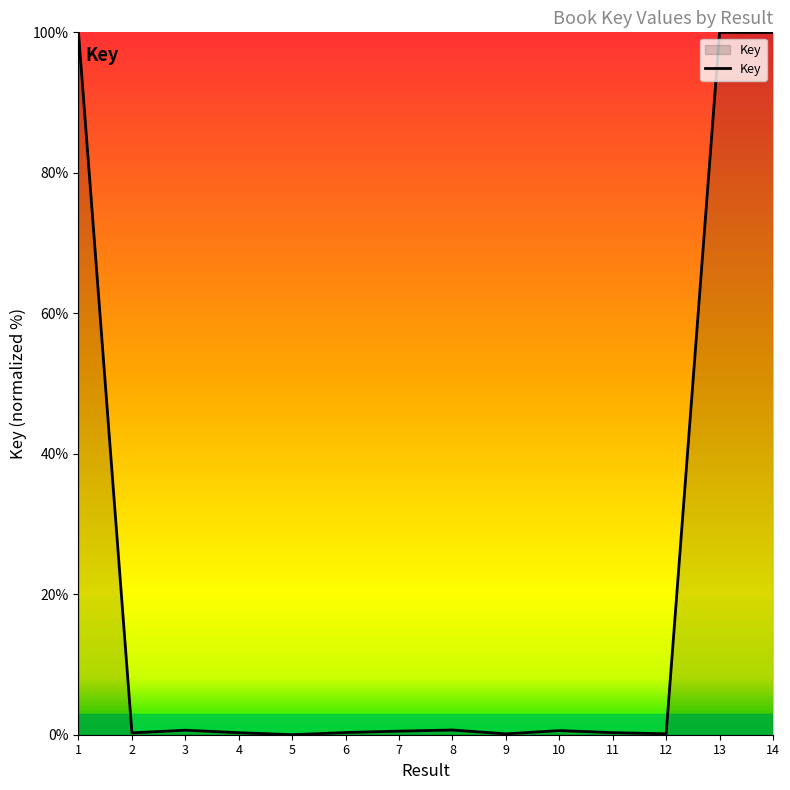

The chart shows a value of 0.6 at 3. True or false?

True